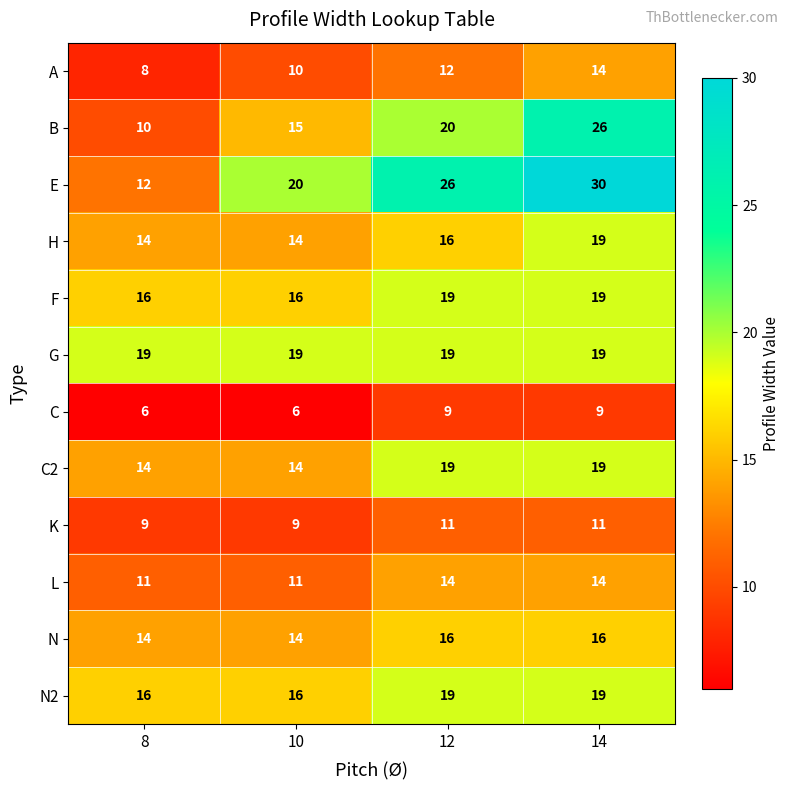

What is the difference between the highest and lowest values at 8?

13